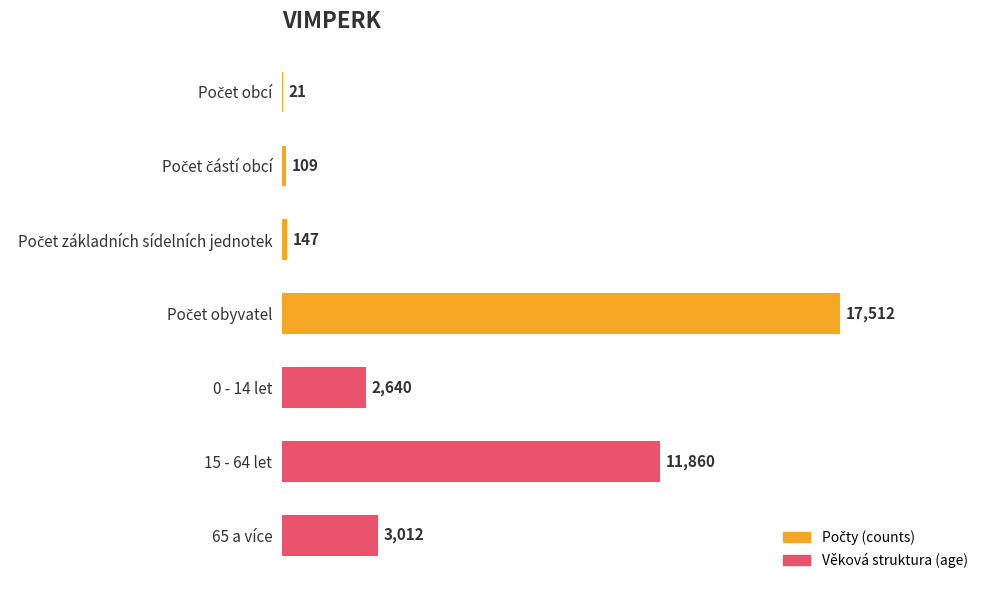

What is the sum of all values?

35301